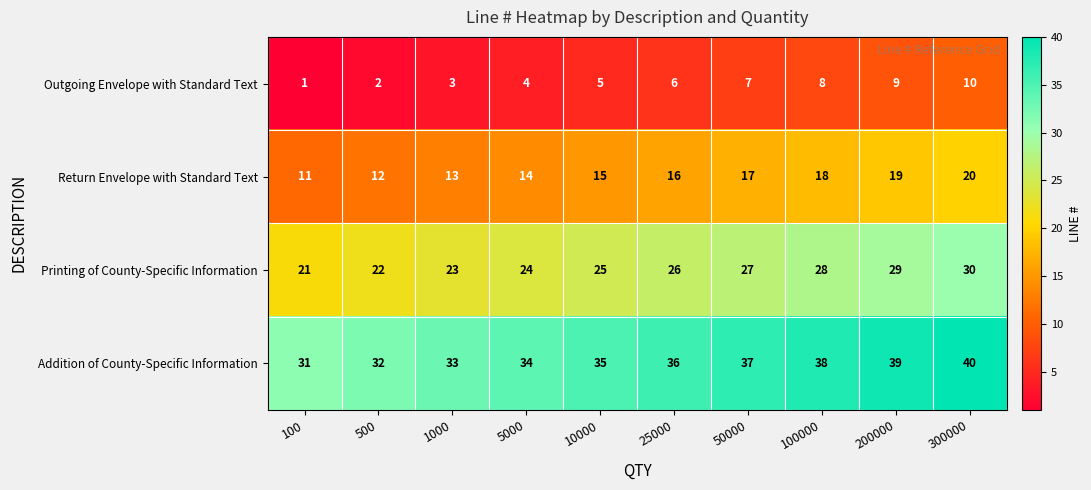

What is the difference between the highest and lowest values at 100000?

30